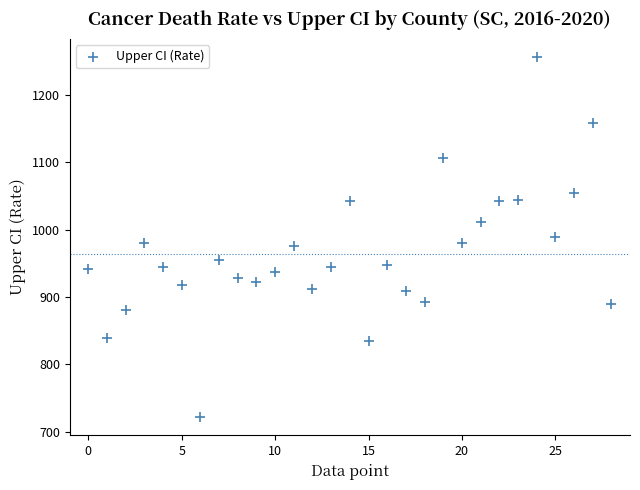

What is the range of Y values (max minus min)?

534.9